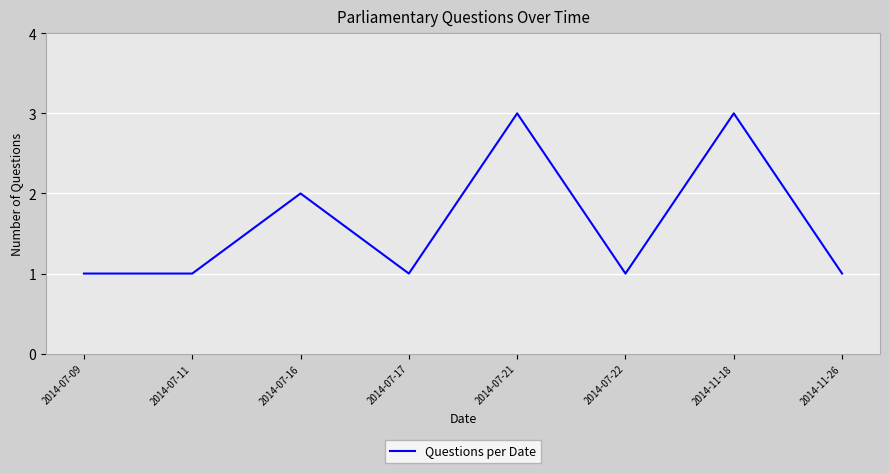

What is the greatest value displayed?

3